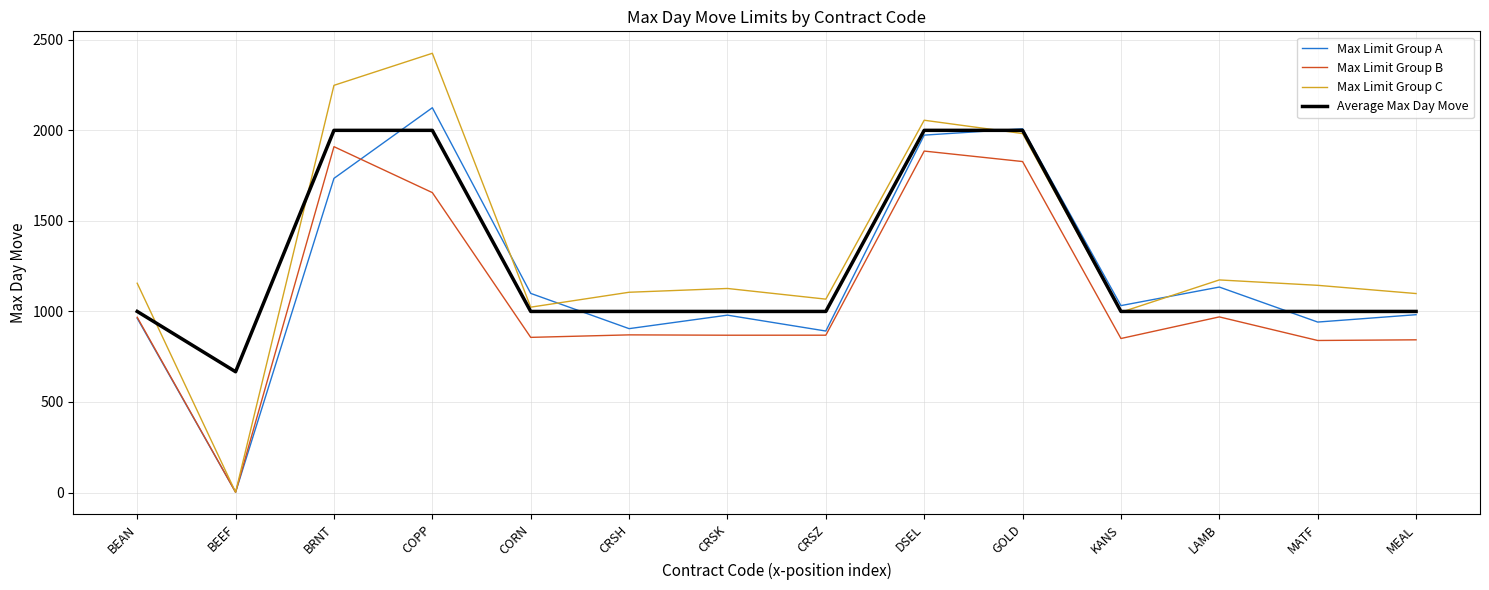

What is the sum of all Max Limit Group C values?

18607.0